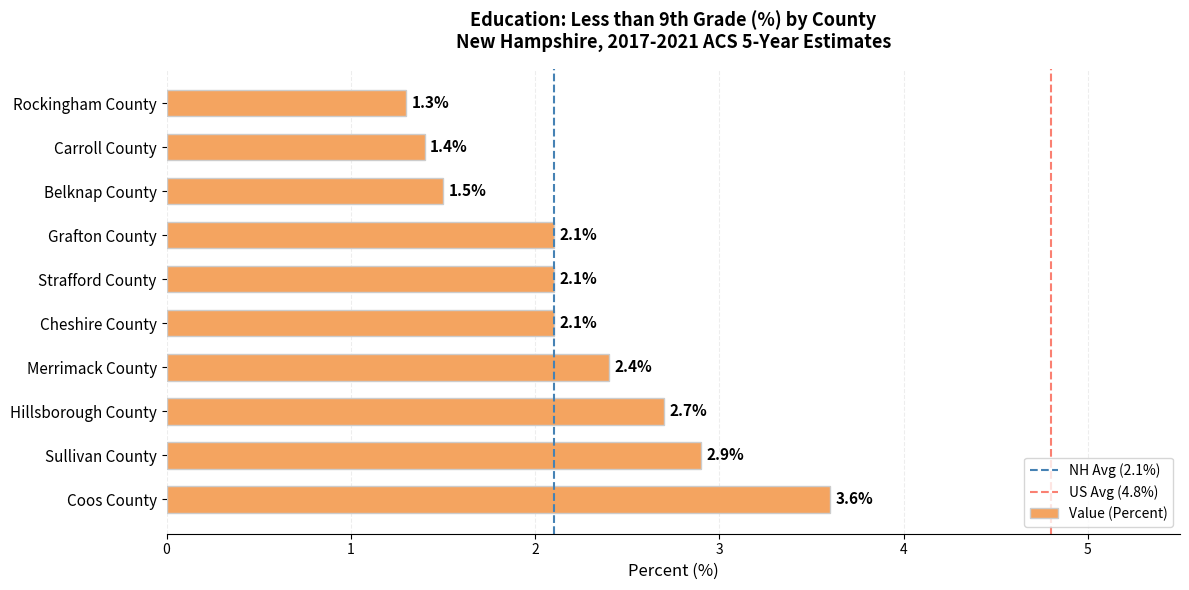

What is the change in value from Cheshire County to Rockingham County?

-0.8